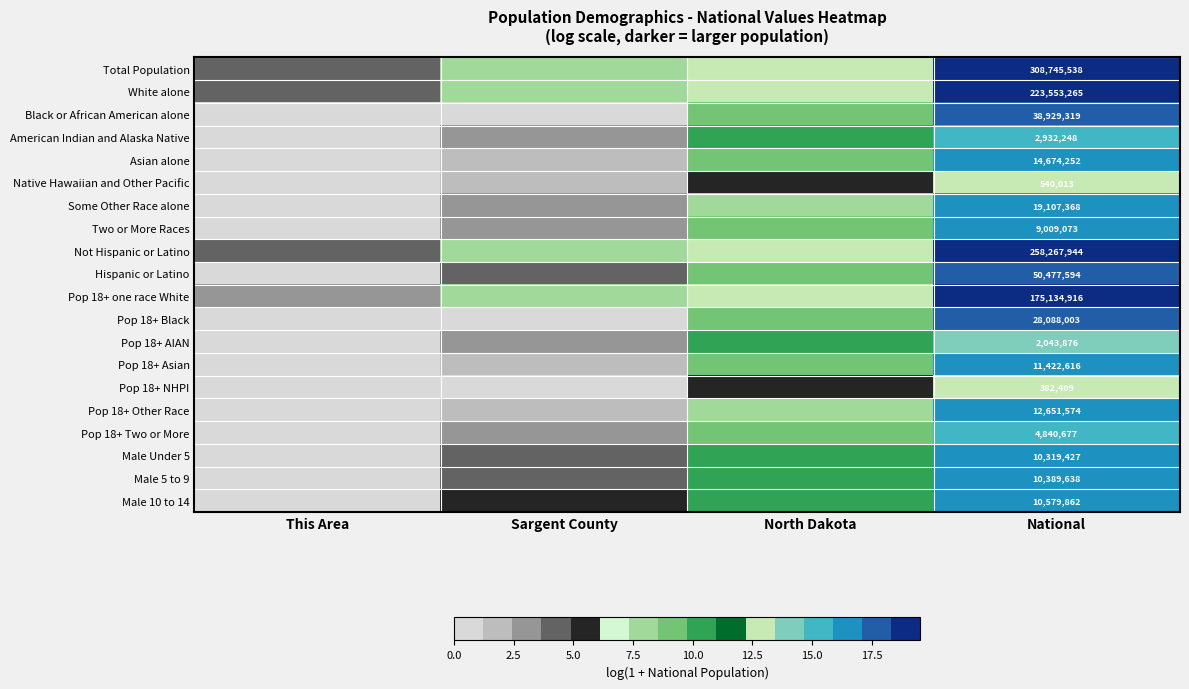

At which category is the sum across all series the highest?

National